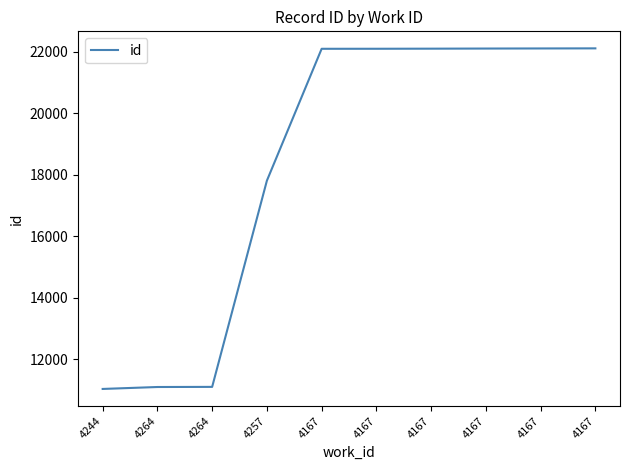

How many lines are shown in the chart?

1